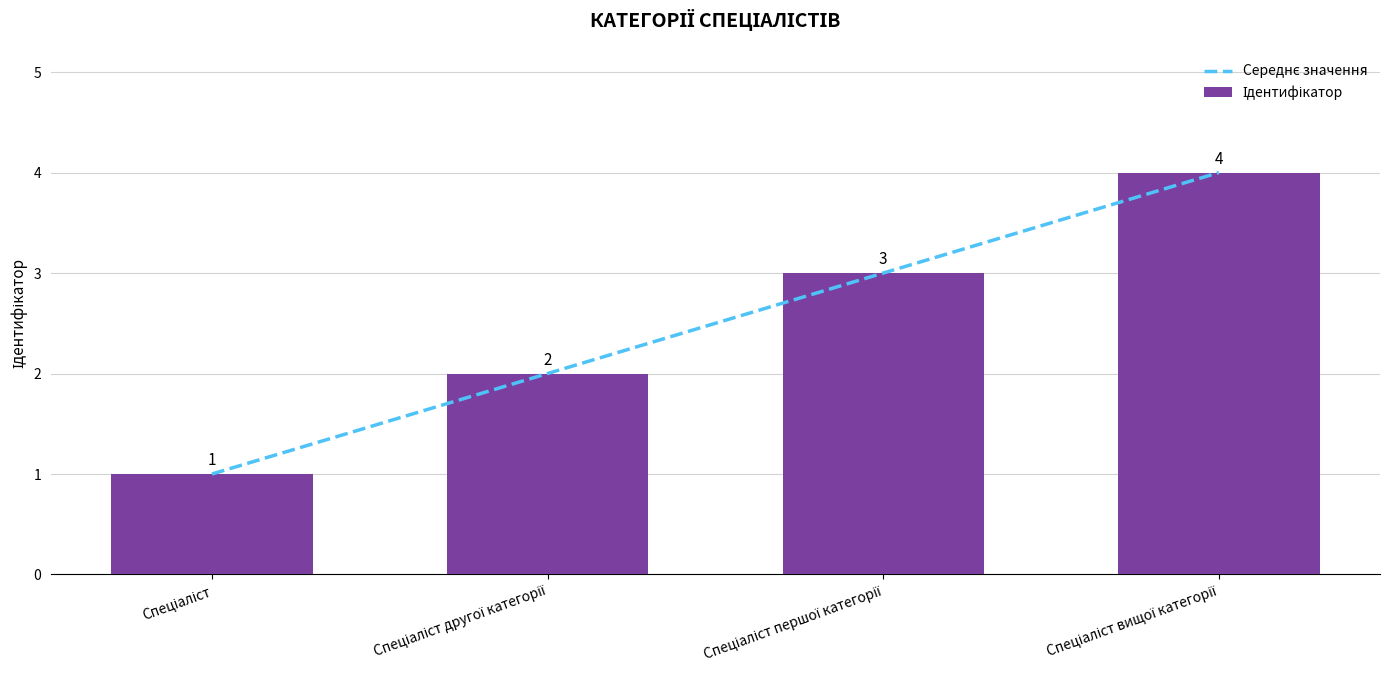

How many values in the Ідентифікатор series exceed 3?

1